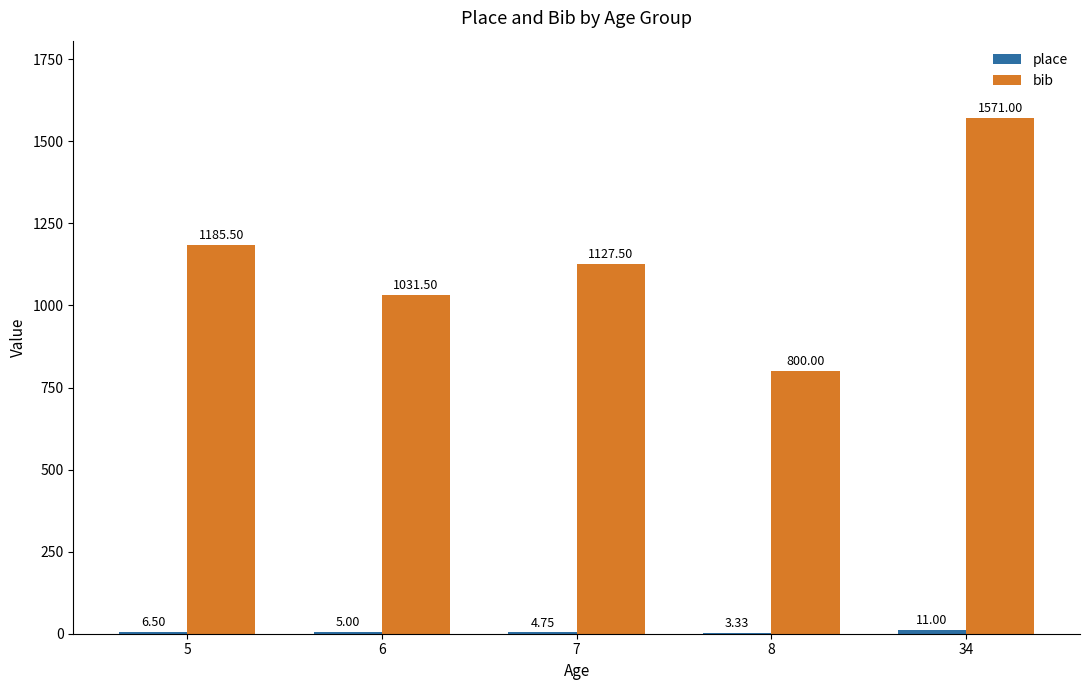

Which series changed the most between 8 and 34?

bib